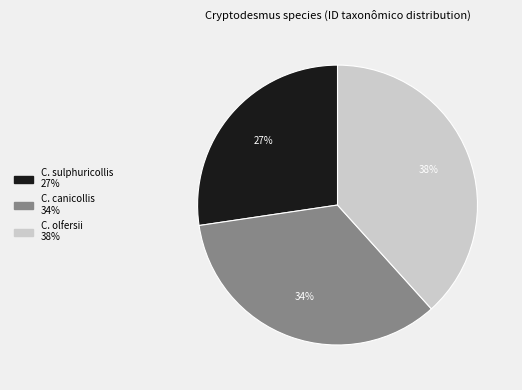

How many slices are in this pie chart?

3